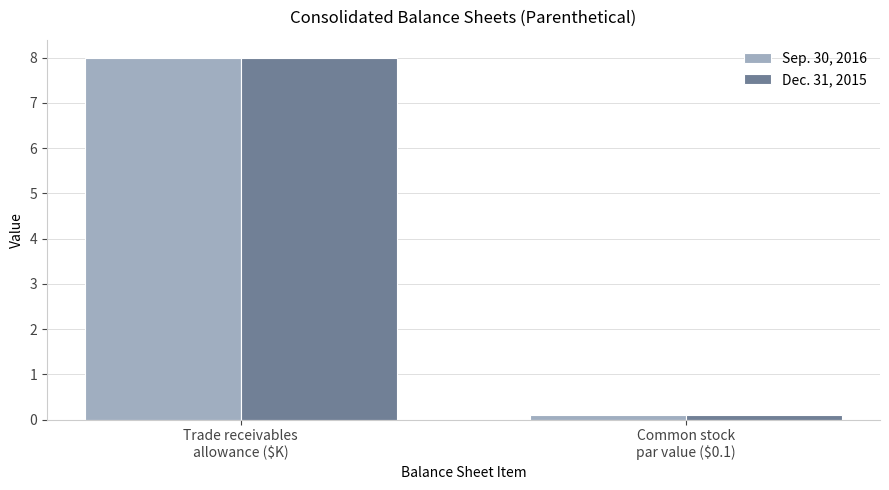

How many series are shown in this chart?

2